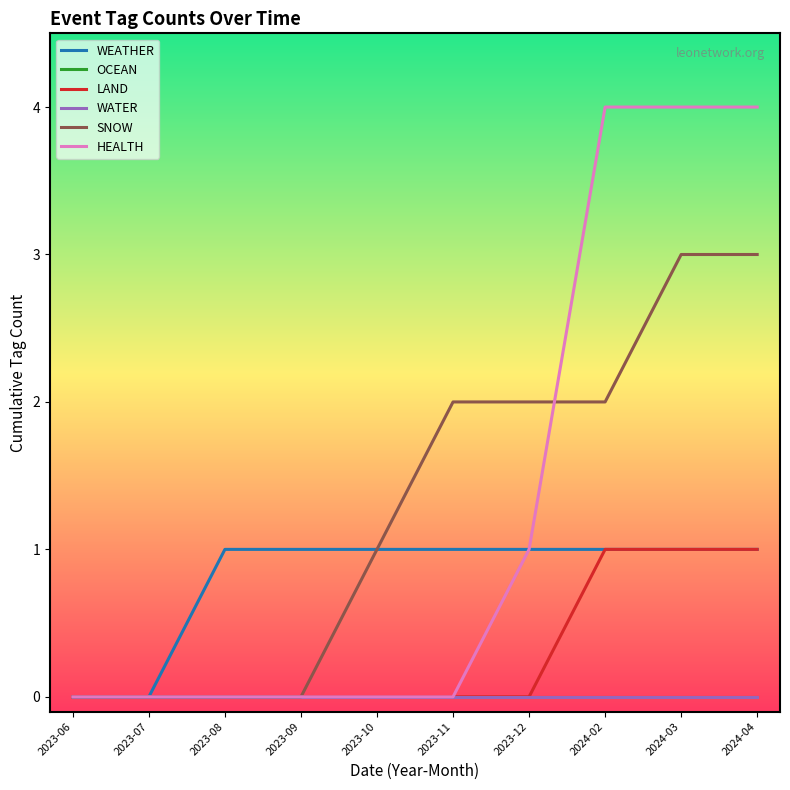

Rank the series at 2023-08 from highest to lowest value.

WEATHER, OCEAN, LAND, WATER, SNOW, HEALTH